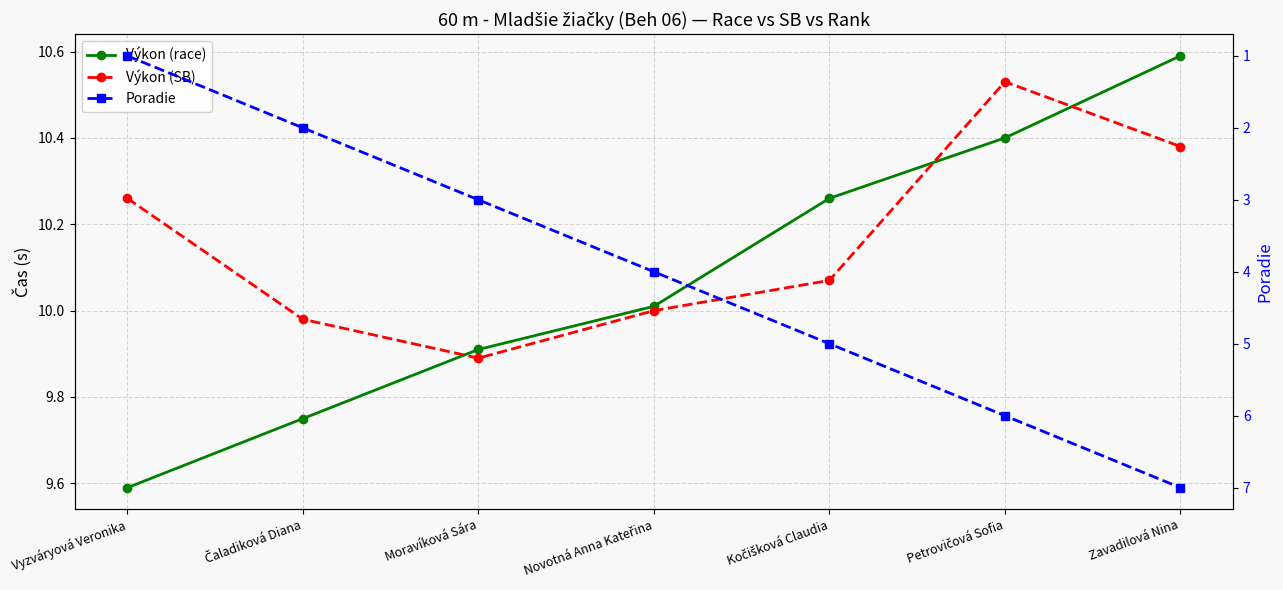

Where does the Výkon (SB) series first go above 10?

Vyzváryová Veronika